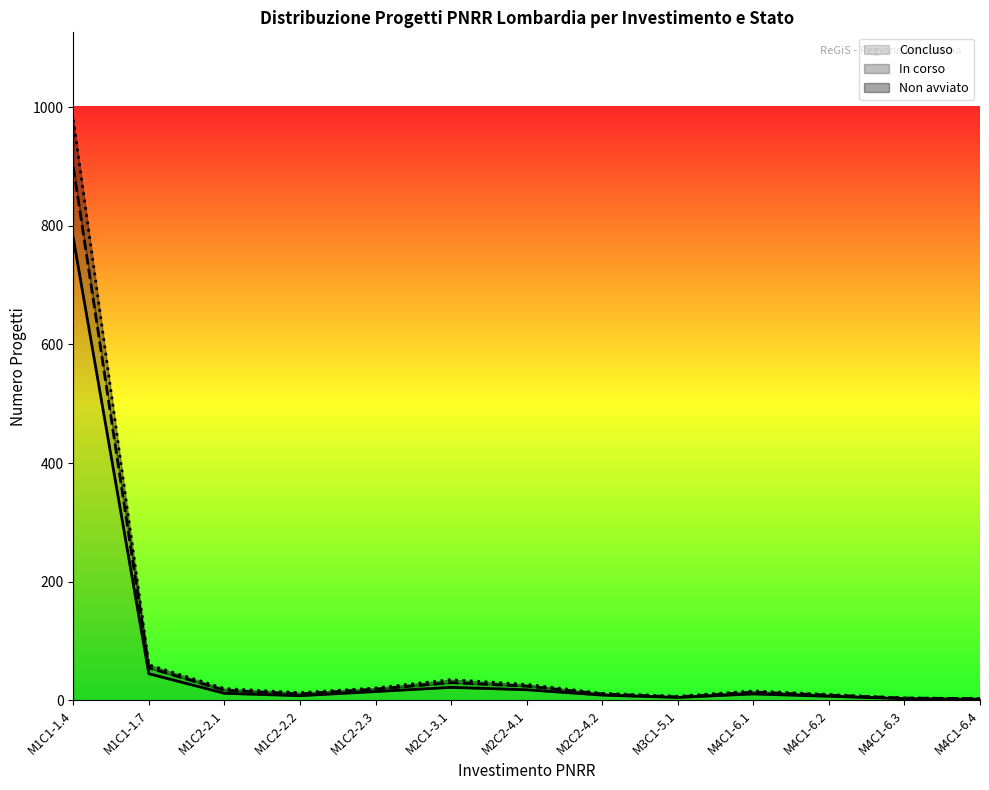

What is the maximum value for Concluso?

779